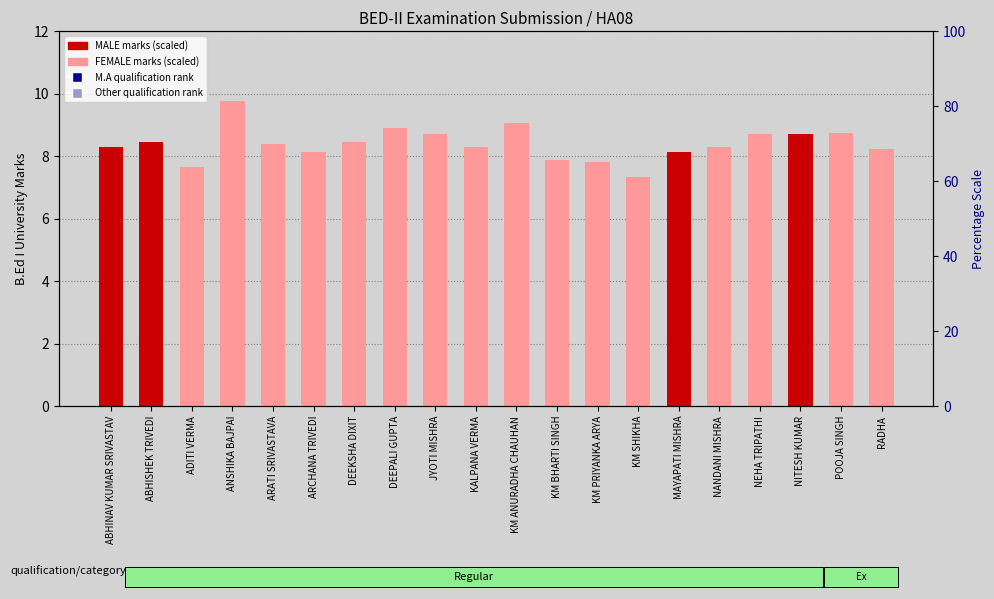

Is the value of B.Ed I Marks (scaled) at KALPANA VERMA greater than the value of Marks Rank at ABHISHEK TRIVEDI?

No